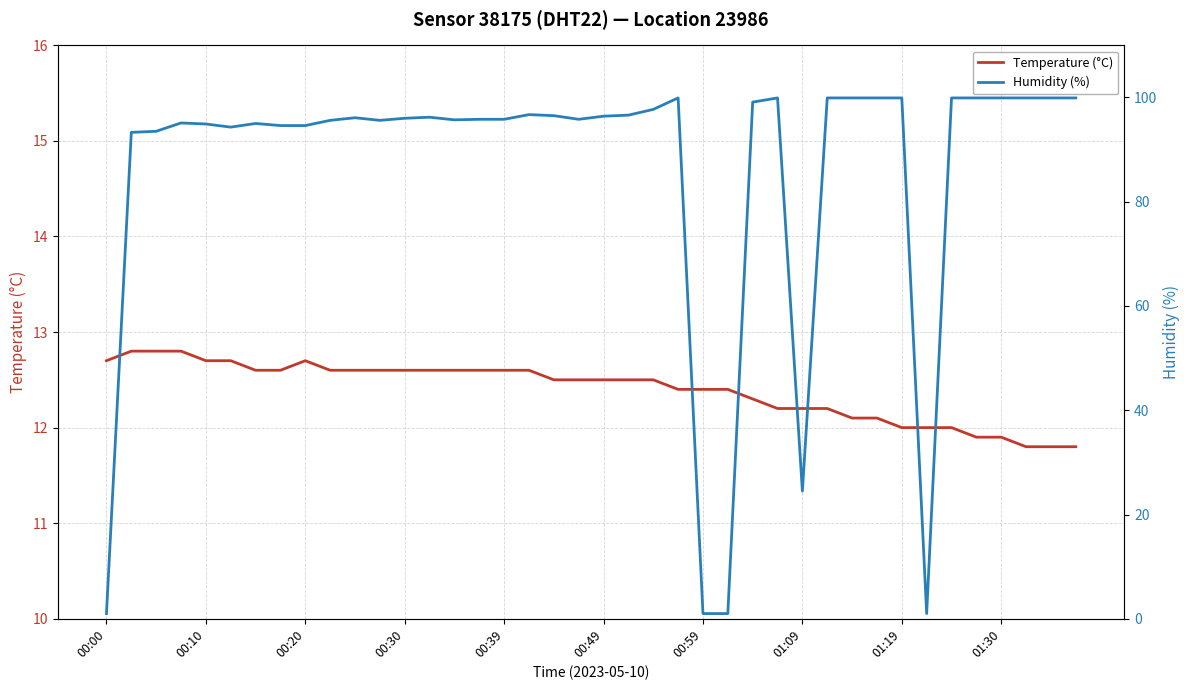

True or false: Humidity (%) and Temperature (°C) intersect in this chart.

True